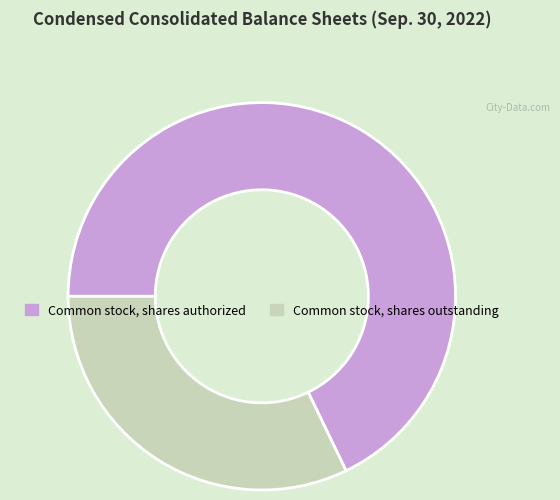

Is it true that Common stock, shares authorized is 68% of the pie?

True